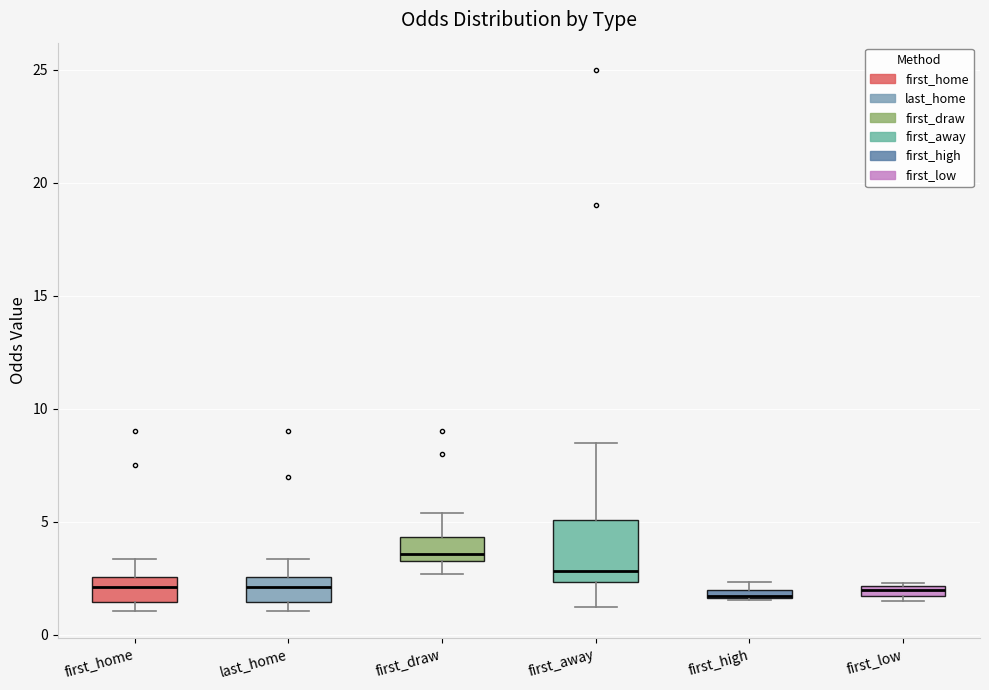

Where does the median line of the box for first_home sit on the y-axis? The values are not printed on the chart, so give them approximately, as read against the axis.

2.0